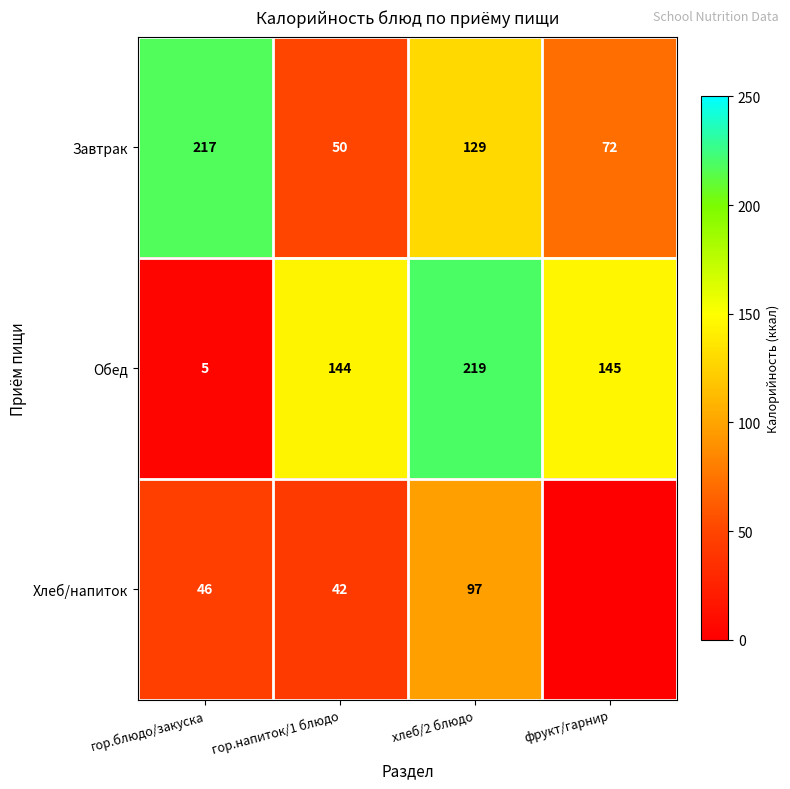

Is it true that Обед equals 2 at гор.блюдо/закуска?

False